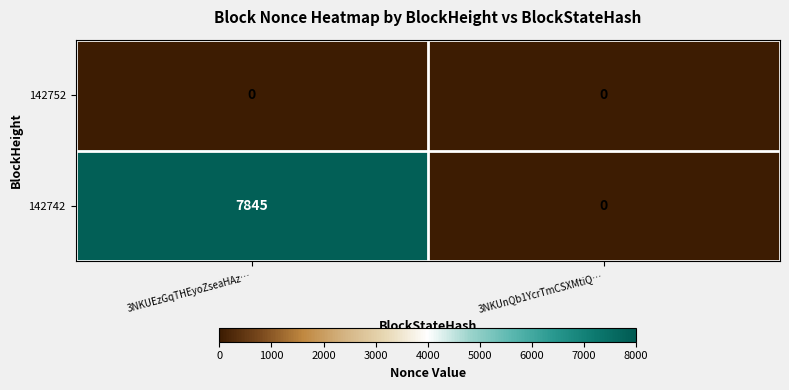

Which series changed the most between 3NKUEzGqTHEyoZseaHAz… and 3NKUnQb1YcrTmCSXMtiQ…?

142742